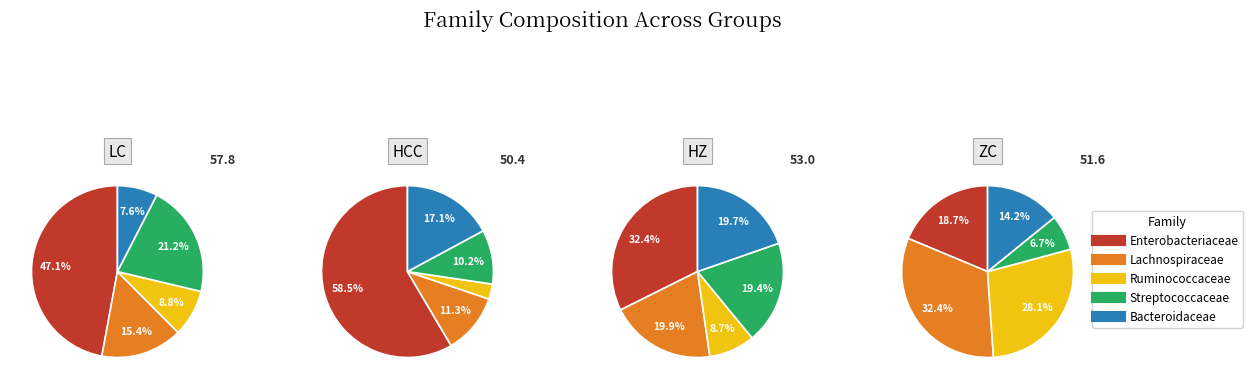

Between Lachnospiraceae and Bacteroidaceae, which series saw the biggest shift?

ZC